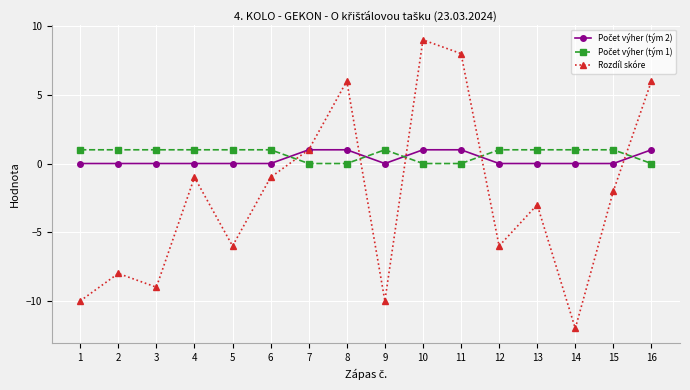

The value of Rozdíl skóre at 13 is -4. True or false?

False